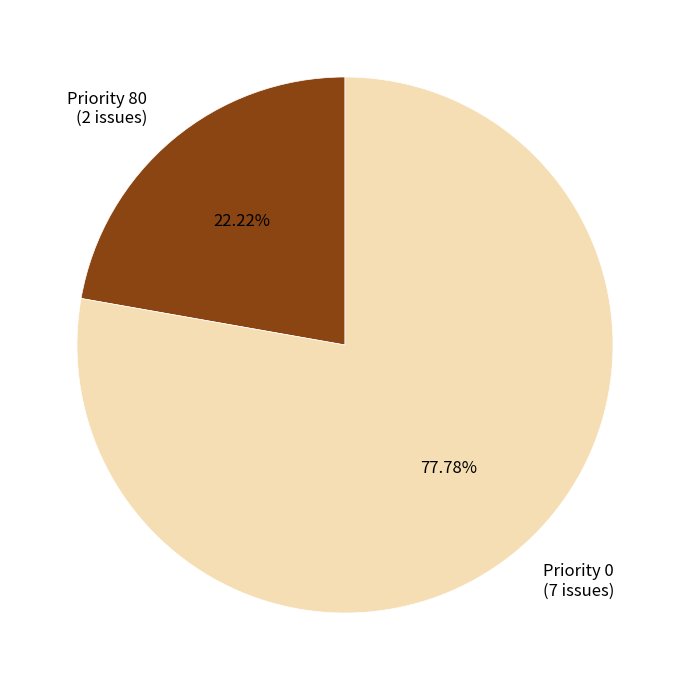

Is Priority 0 (7 issues) the majority of the pie?

Yes